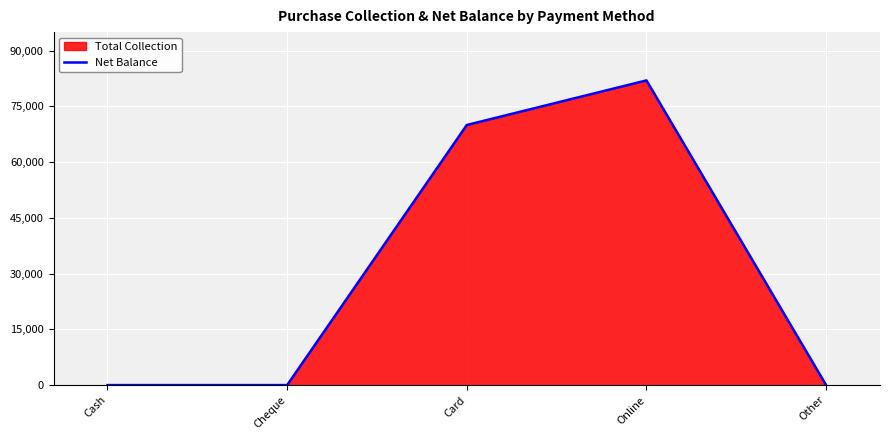

Does the chart display data point markers on the line(s)?

No